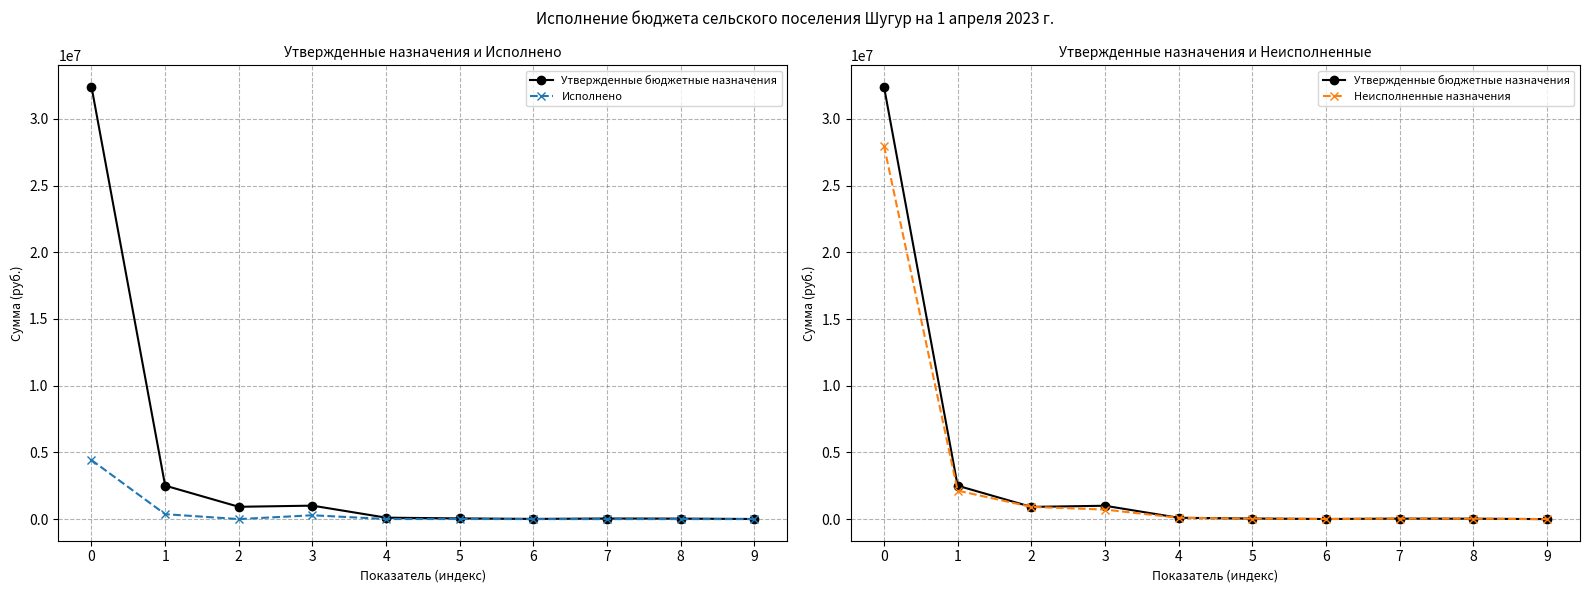

True or false: Неисполненные назначения has more than 1 points higher than both neighbors.

False